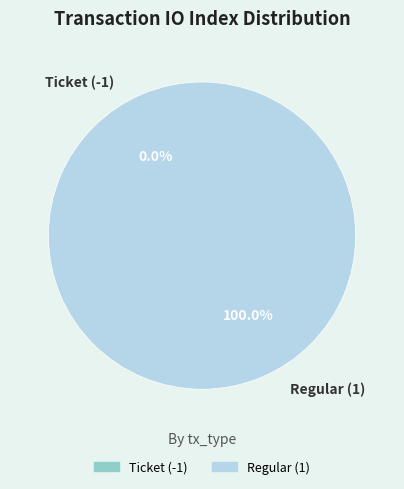

To the nearest percent, what is the difference between the largest and smallest slice percentages?

100%